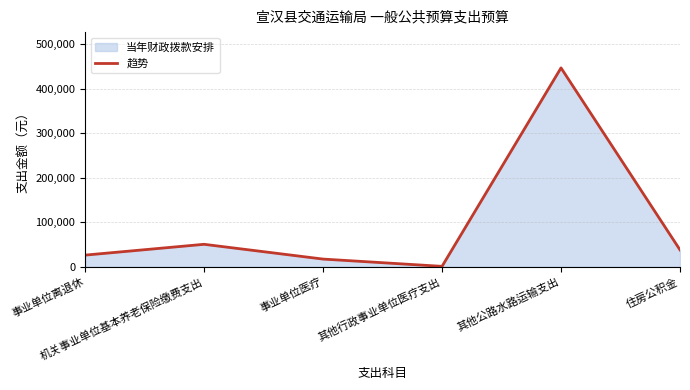

What is the average value?

96388